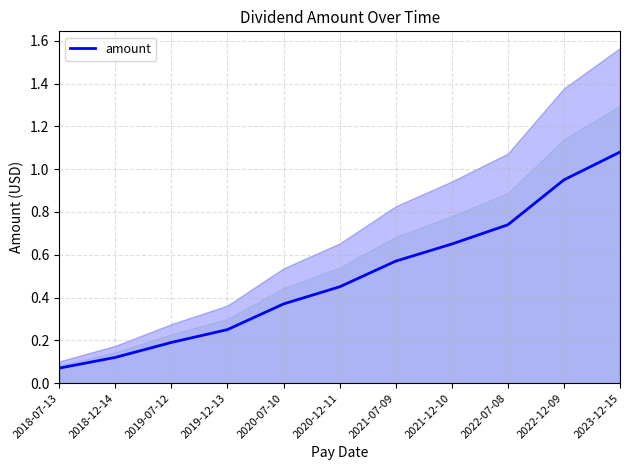

At which label is the value closest to 0?

2018-07-13